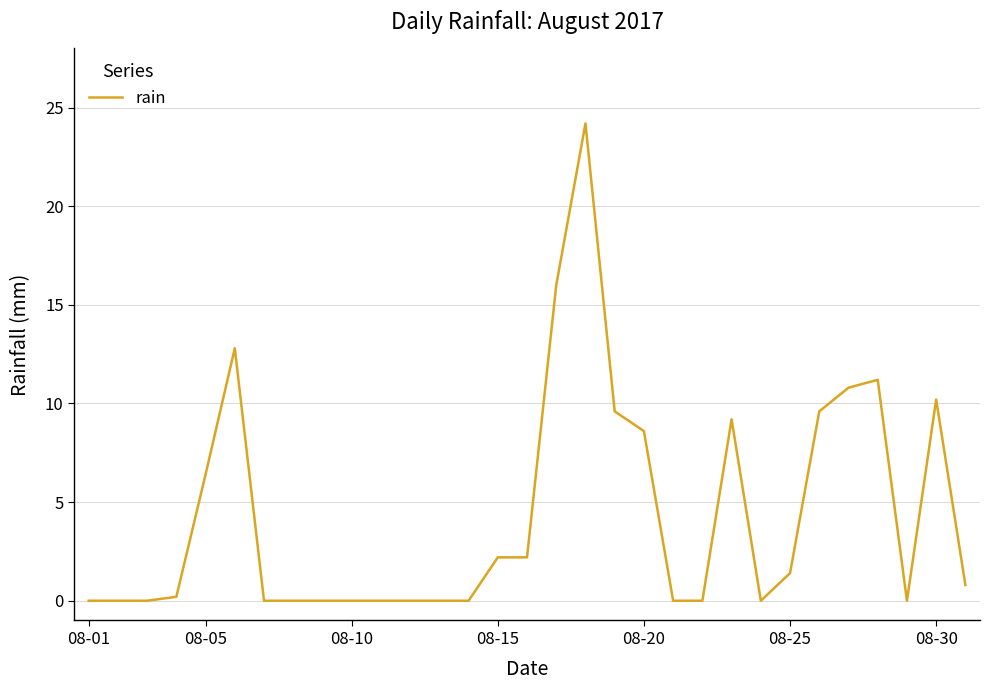

What is the maximum value shown in the chart?

24.2